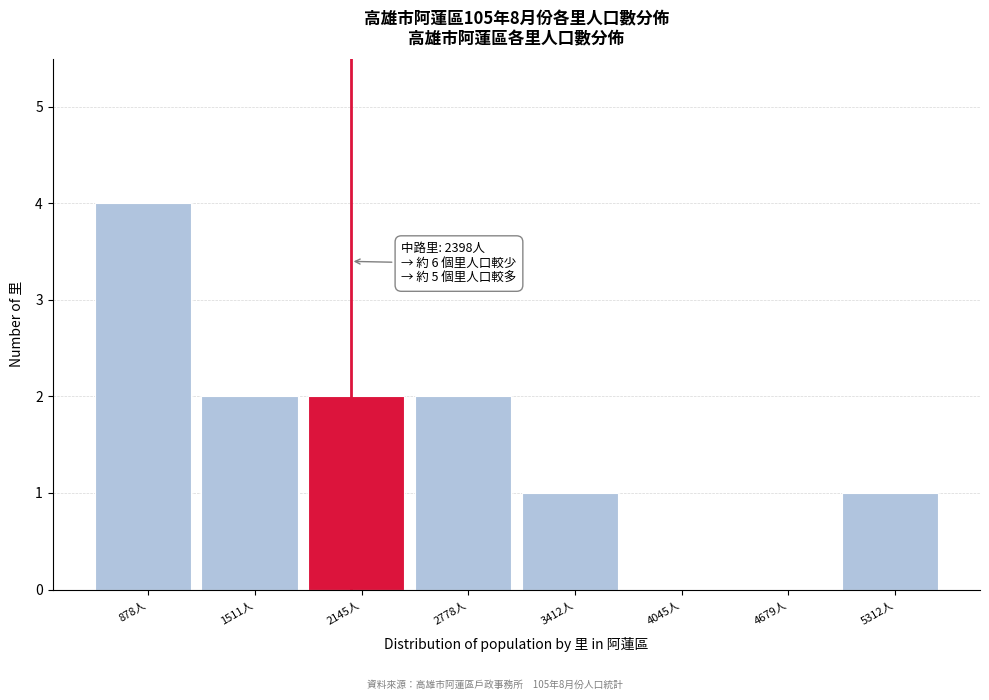

Reading right to left, what are all the values shown in this chart?

5312人=1	4679人=0	4045人=0	3412人=1	2778人=2	2145人=2	1511人=2	878人=4